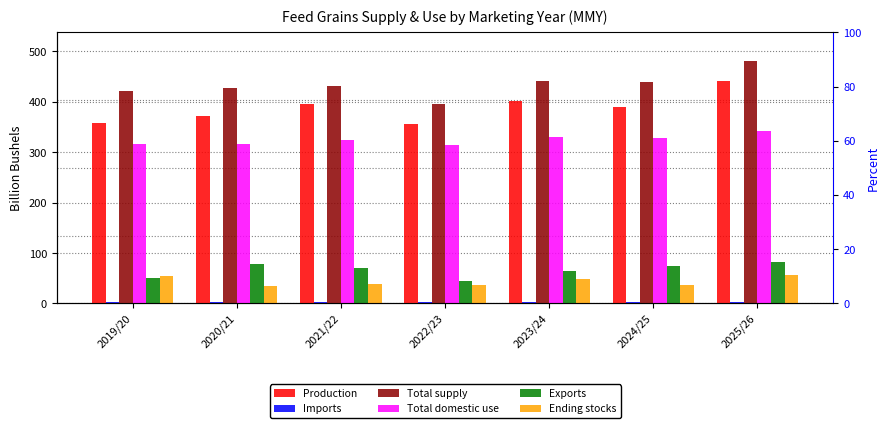

What is the difference between the highest and lowest values at 2020/21?

426.0